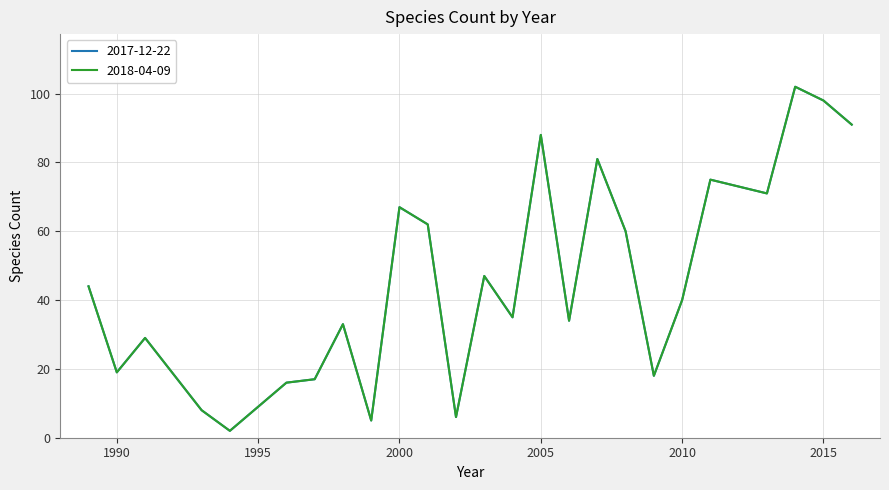

Reading right to left, list all the values displayed in this chart.

2017-12-22: 91	98	102	71	73	75	40	18	60	81	34	88	35	47	6	62	67	5	33	17	16	2	8	29	19	44
2018-04-09: 91	98	102	71	73	75	40	18	60	81	34	88	35	47	6	62	67	5	33	17	16	2	8	29	19	44